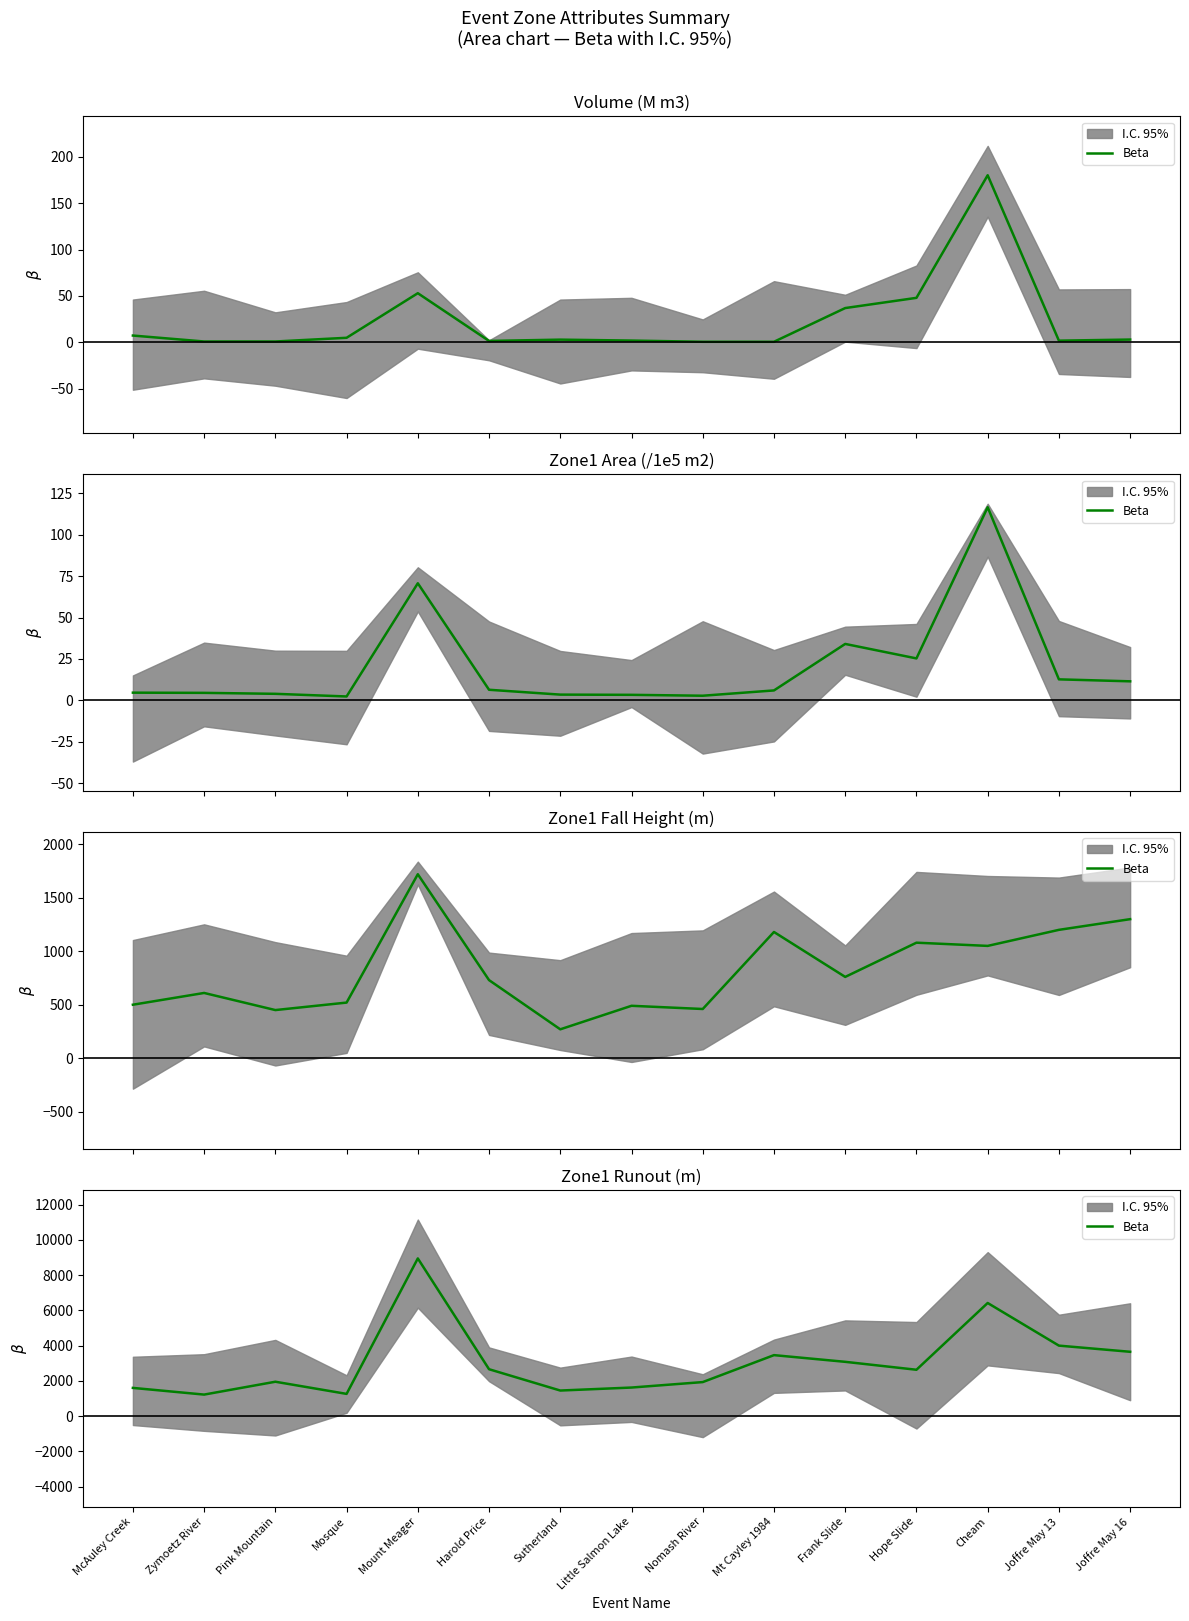

What is the label of the 4th point from the right?

Hope Slide